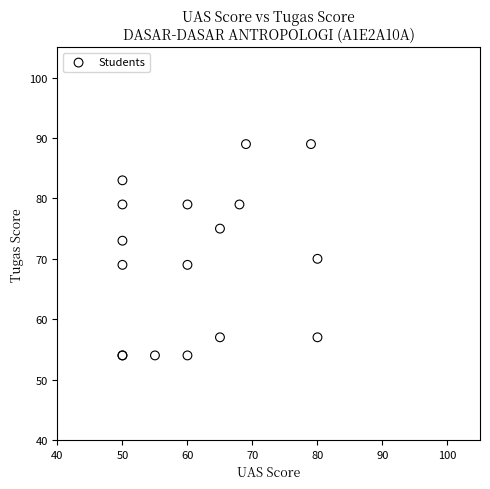

What Y value in the scatter plot is closest to 71?

70